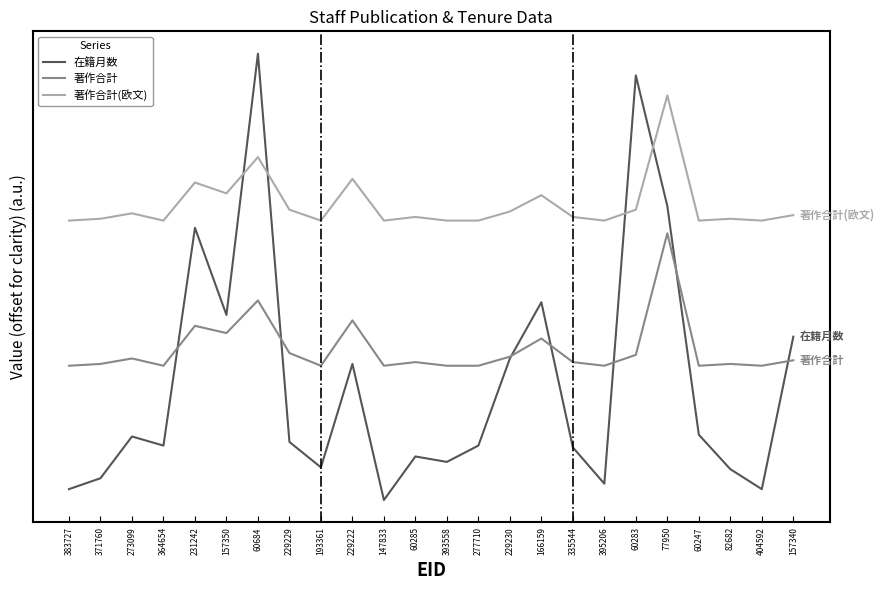

At which label does 在籍月数 first exceed 38?

273099